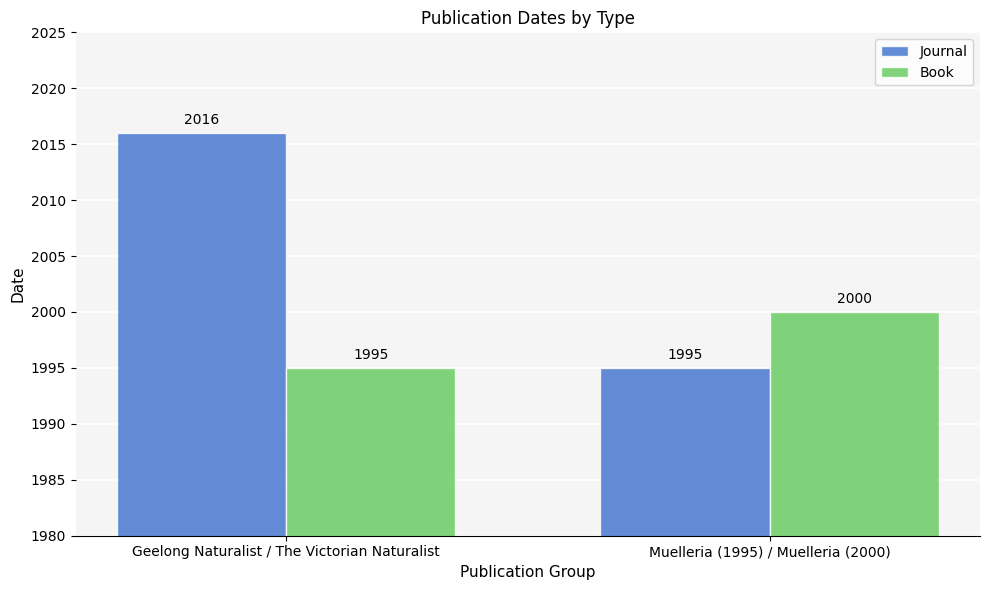

What is the label of the 1st bar from the left?

Geelong Naturalist / The Victorian Naturalist